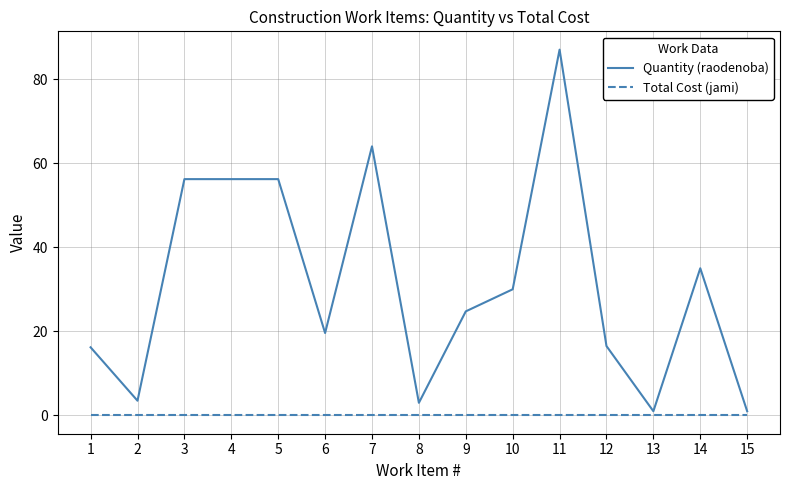

The Quantity (raodenoba) series shows 56.2 at 4. True or false?

True